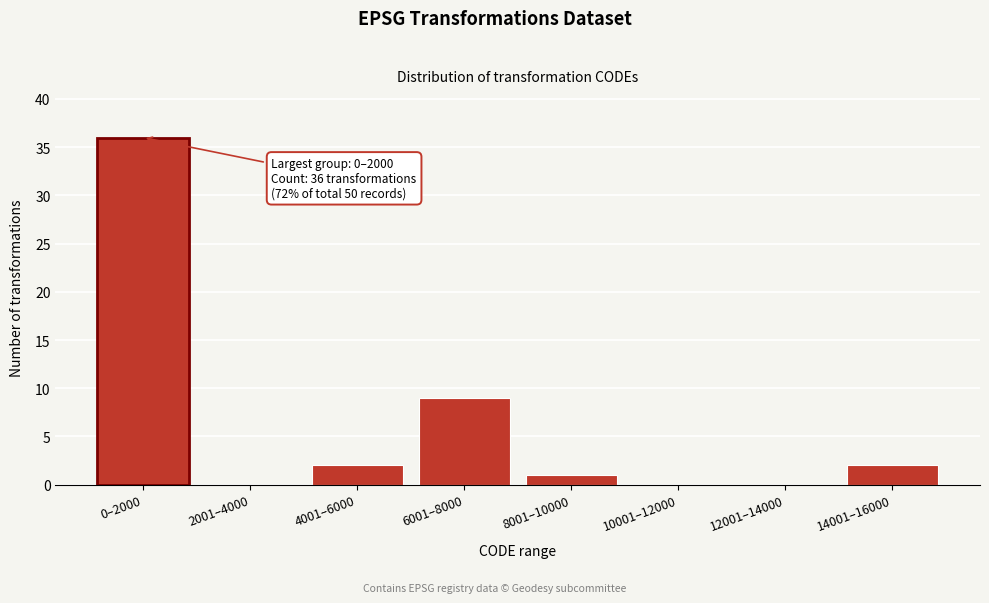

Reading left to right, list all the values displayed in this chart.

0–2000=36	2001–4000=0	4001–6000=2	6001–8000=9	8001–10000=1	10001–12000=0	12001–14000=0	14001–16000=2